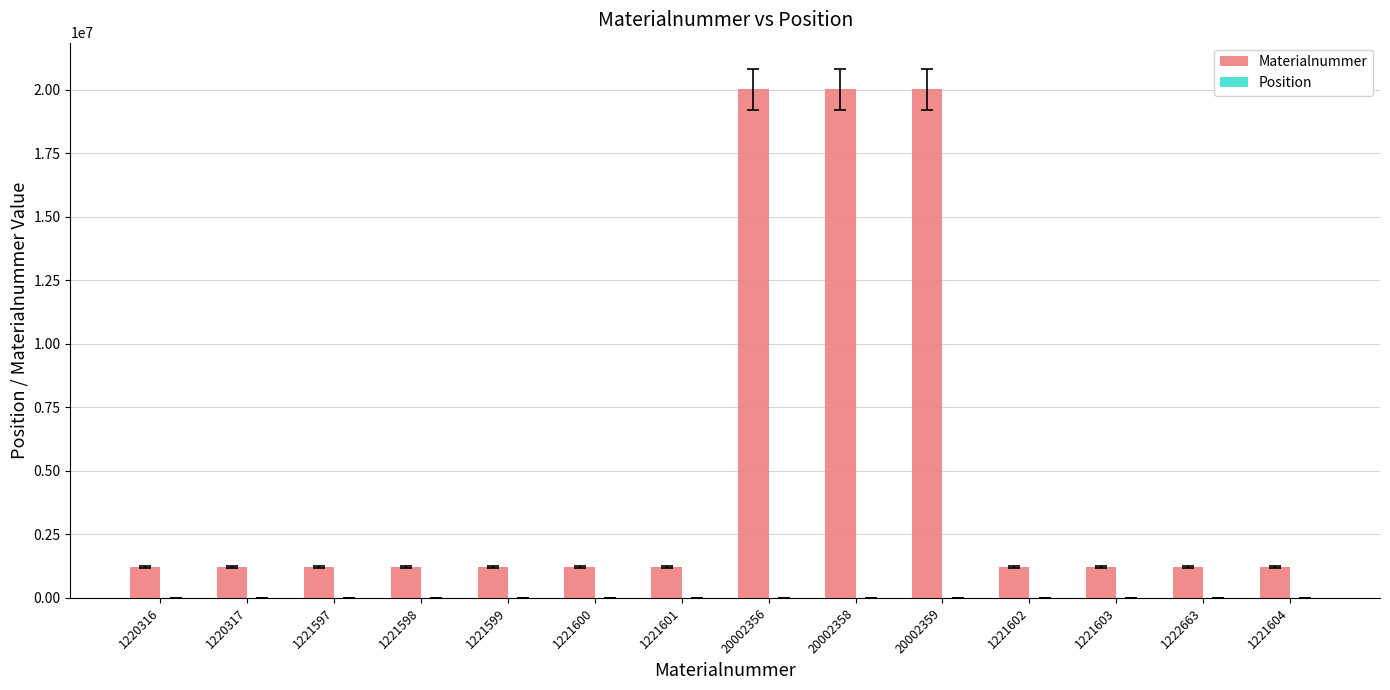

Which series has the largest total across all categories?

Materialnummer